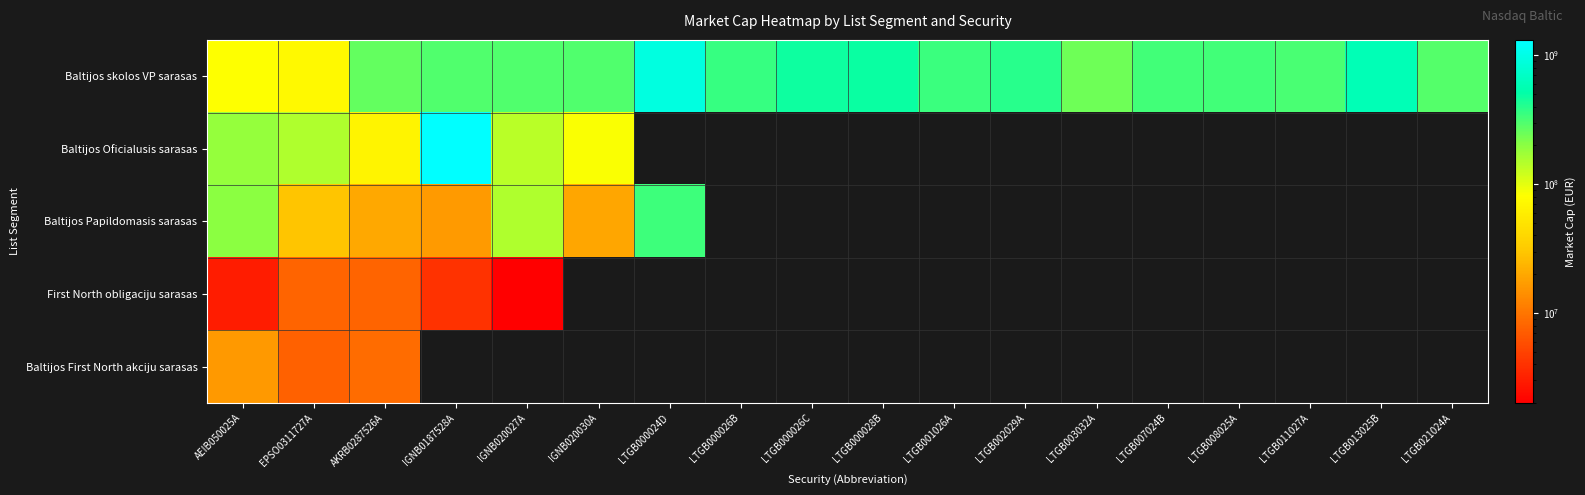

At which label is Baltijos skolos VP sarasas closest to 502821610?

LTGB000028B